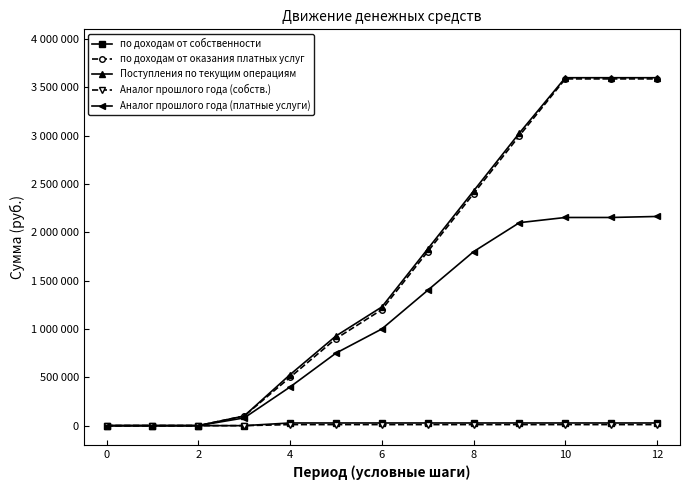

True or false: по доходам от собственности has more than 2 interior local peaks.

False